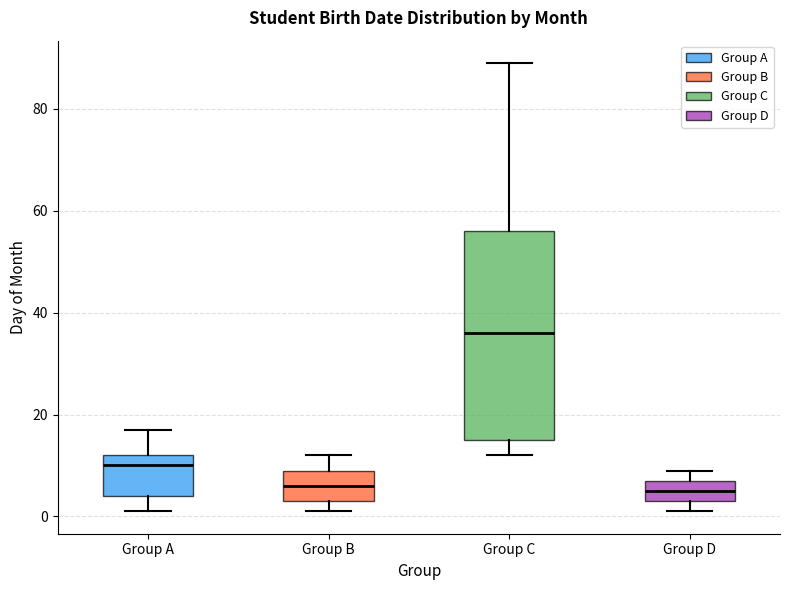

Comparing the boxes themselves (not the whiskers), which one is the tallest?

Group C